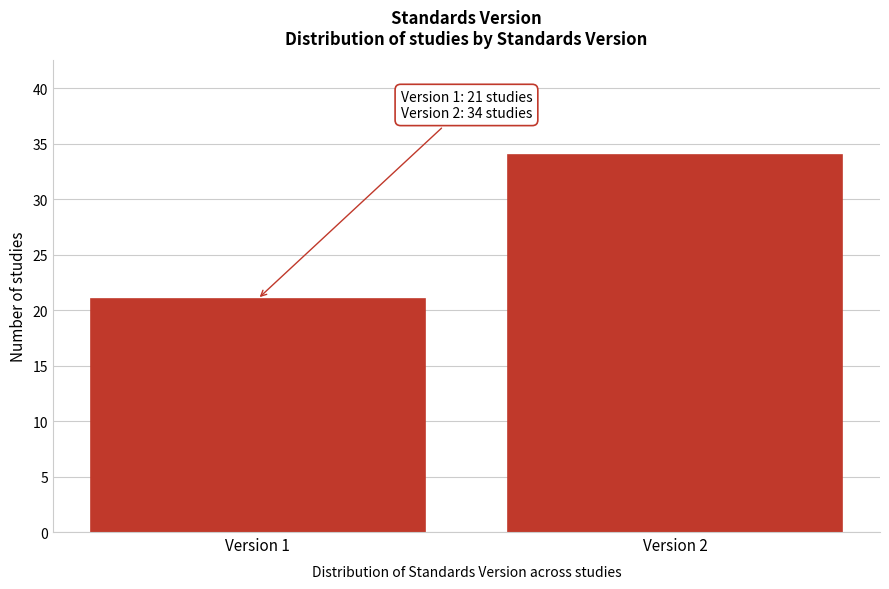

Reading left to right, what are all the values shown in this chart?

21	34